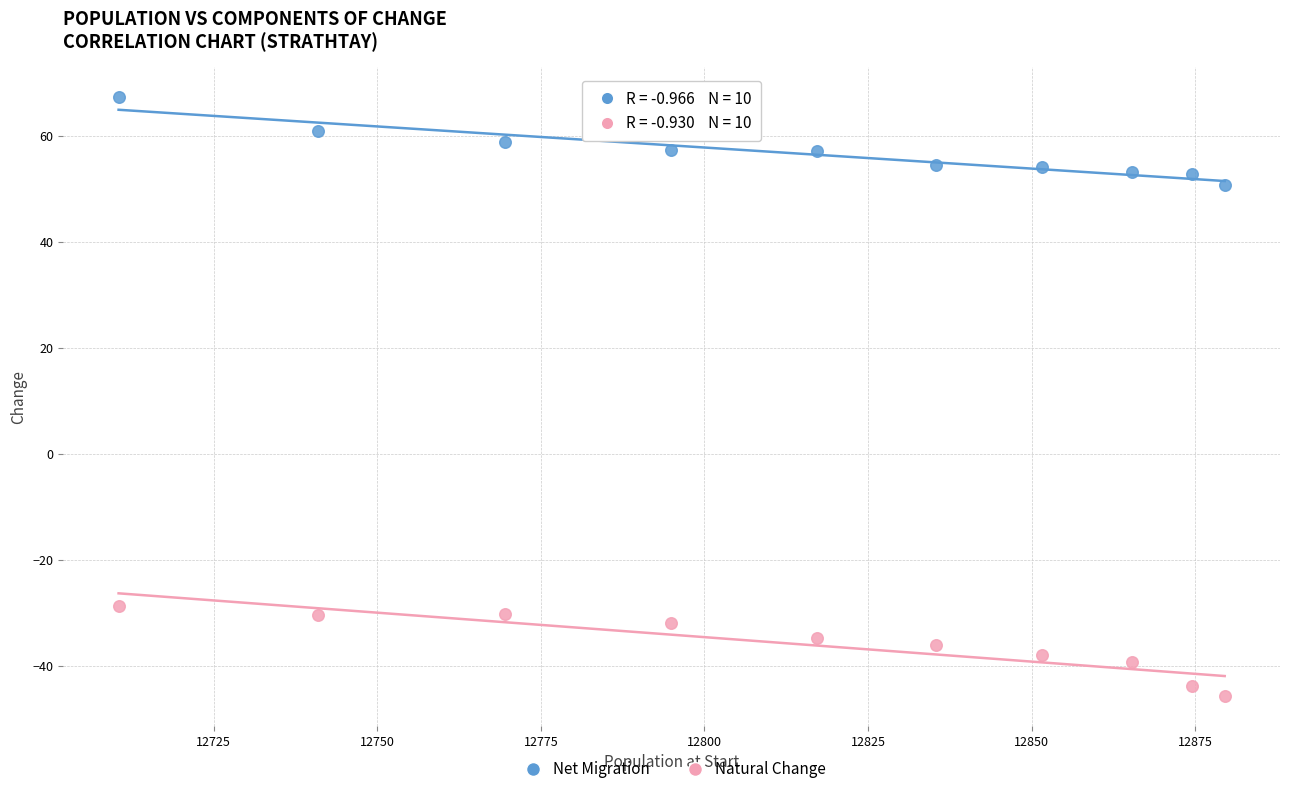

Which series contains the highest Y value?

Net Migration